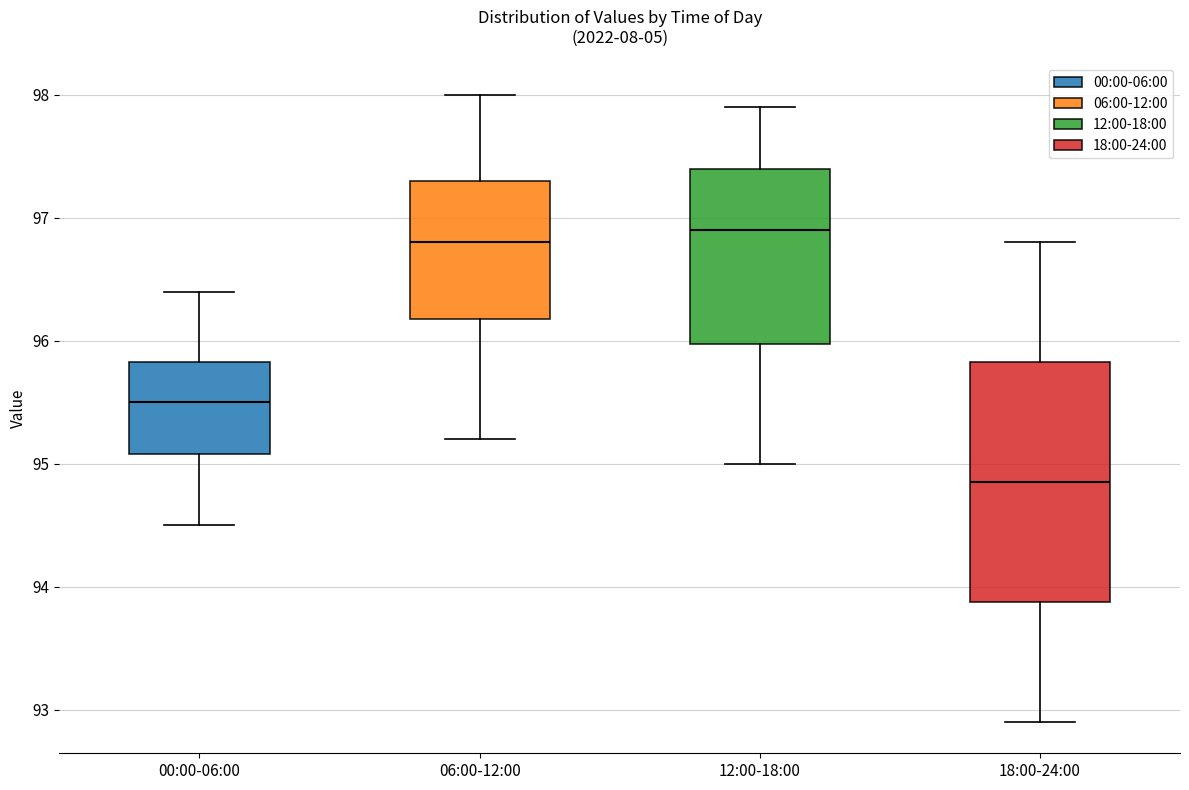

Reading left to right, transcribe this box plot: for each box, give where its median line is, the range the box spans, and where its two whiskers end, as read against the y-axis. The values are not printed on the chart, so give them approximately, as read against the axis.

00:00-06:00: median 95.5, box 95.1 to 95.8, whiskers 94.5 to 96.4
06:00-12:00: median 96.8, box 96.2 to 97.3, whiskers 95.2 to 98.0
12:00-18:00: median 96.9, box 96.0 to 97.4, whiskers 95.0 to 97.9
18:00-24:00: median 94.9, box 93.9 to 95.8, whiskers 92.9 to 96.8